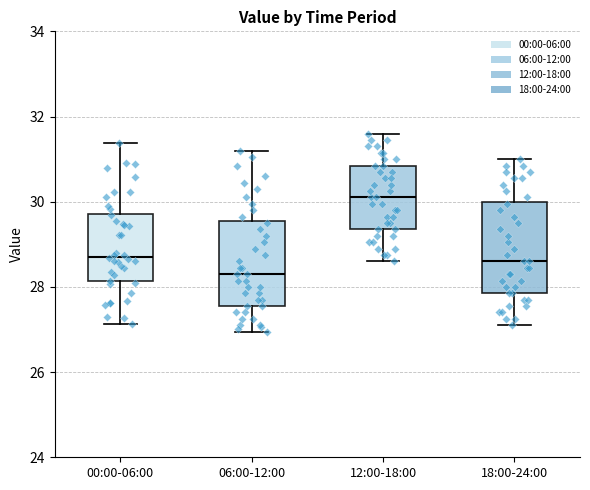

Which box's median line is the highest?

12:00-18:00